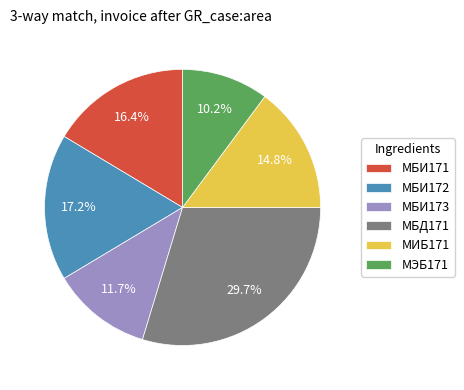

How many segments does this pie chart have?

6